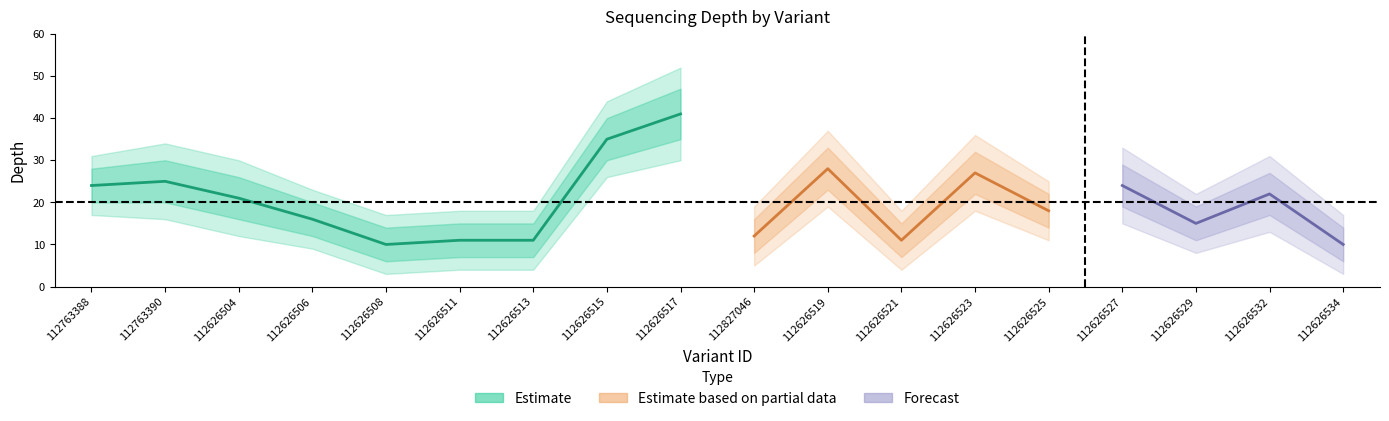

True or false: depth and depth_mid_upper intersect in this chart.

False